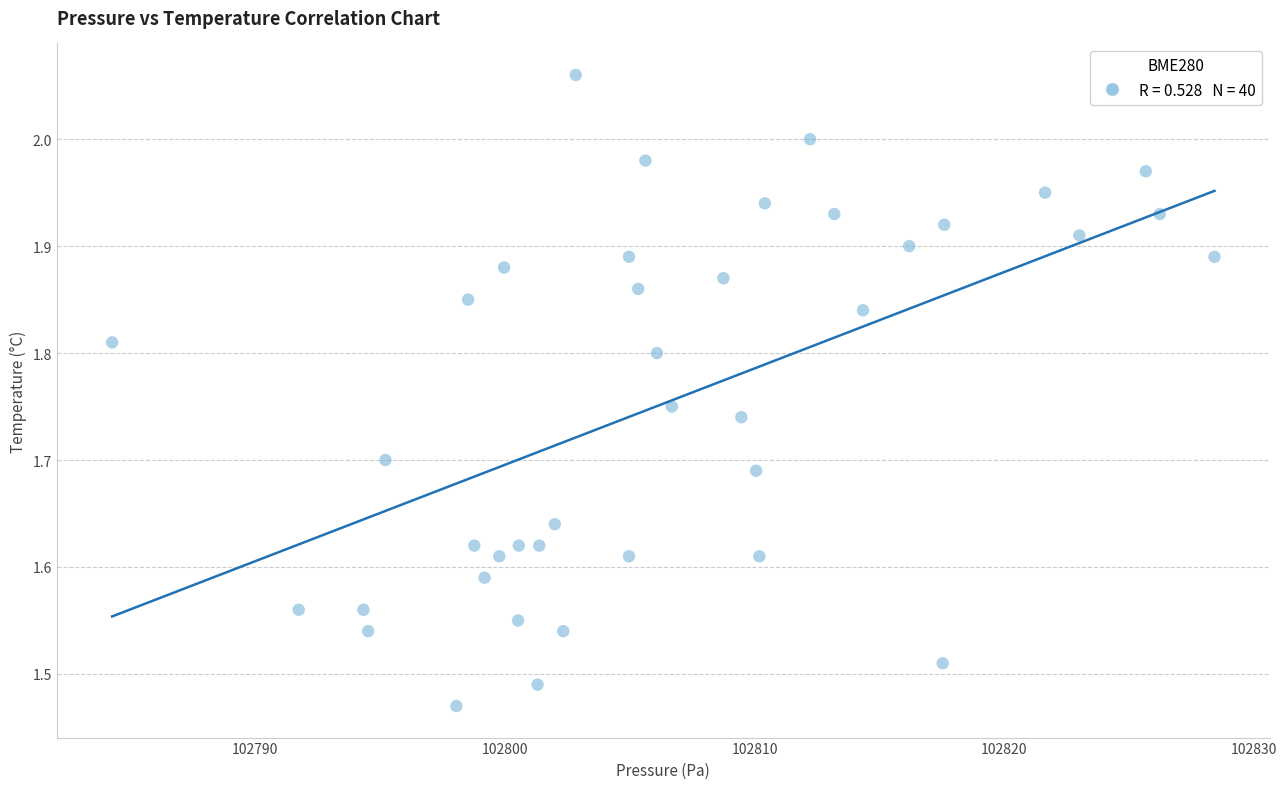

What is the range of Y values (max minus min)?

0.6